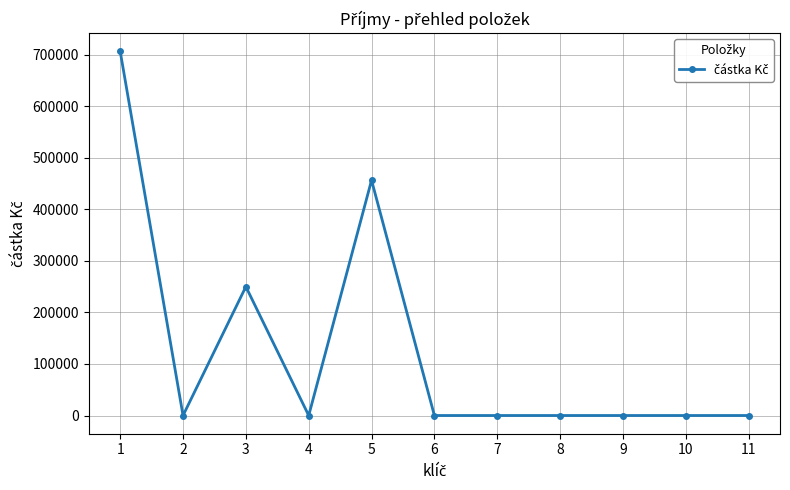

At which category does the chart reach its peak across all series?

1